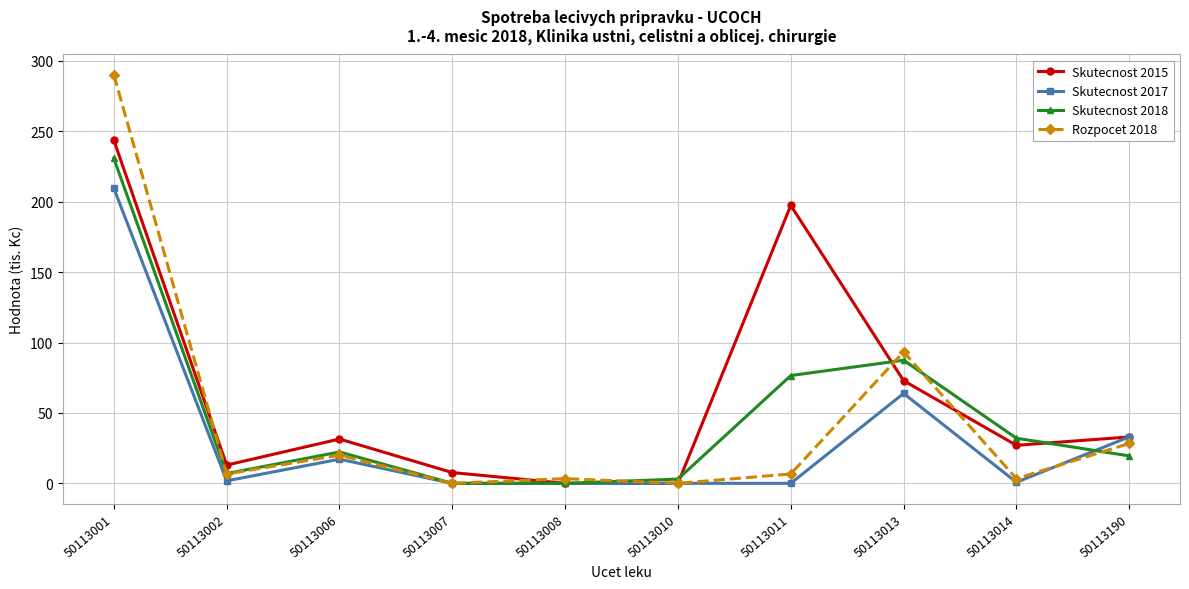

What are all the series names shown in the legend?

Skutecnost 2015, Skutecnost 2017, Skutecnost 2018, Rozpocet 2018